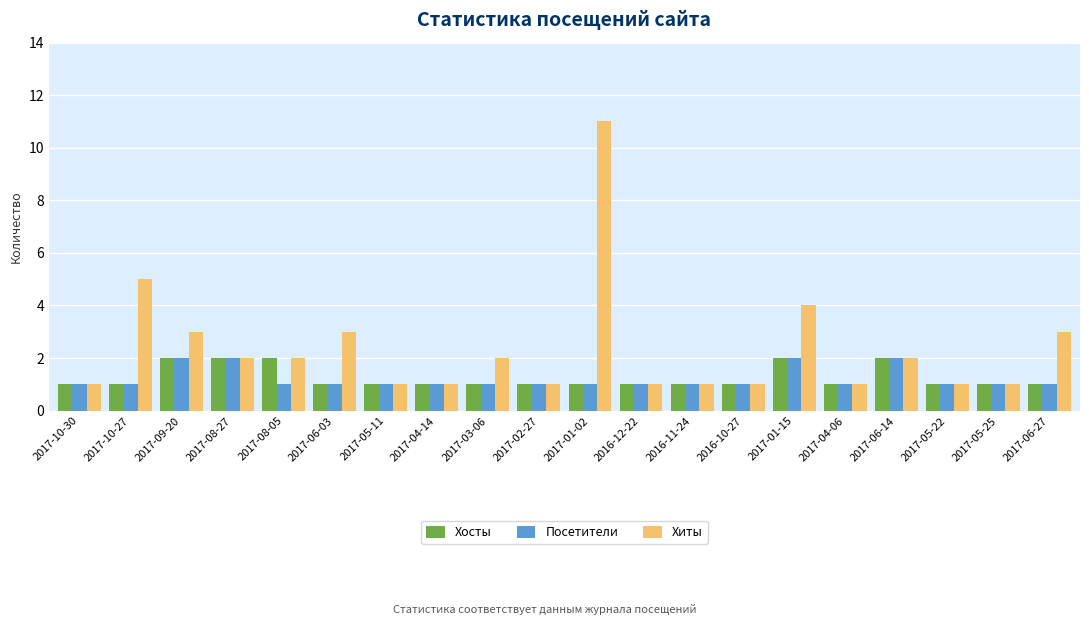

At which label is Хиты closest to 6?

2017-10-27